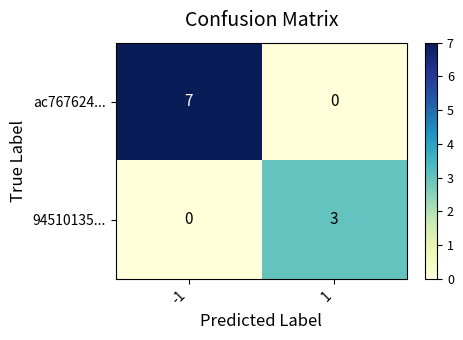

Is it true that ac767624... equals 5 at -1?

False